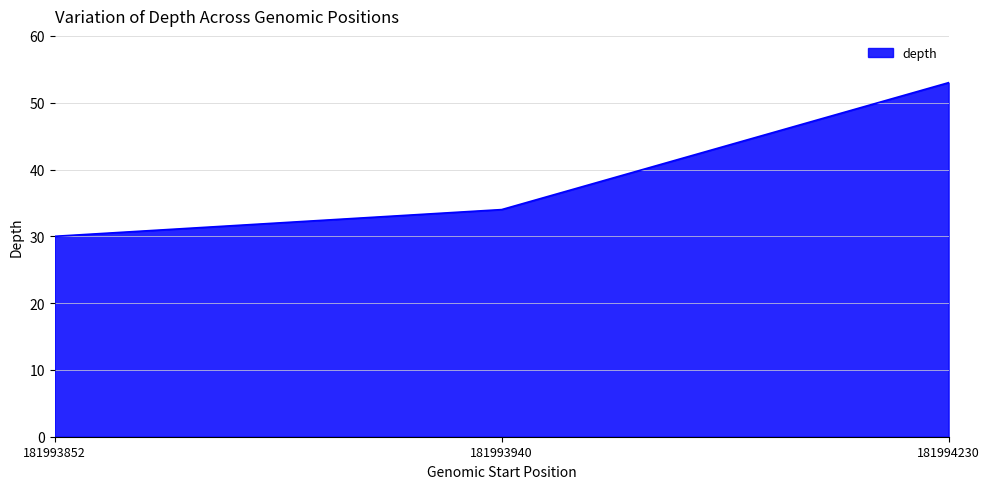

Count the number of data series in this chart.

1